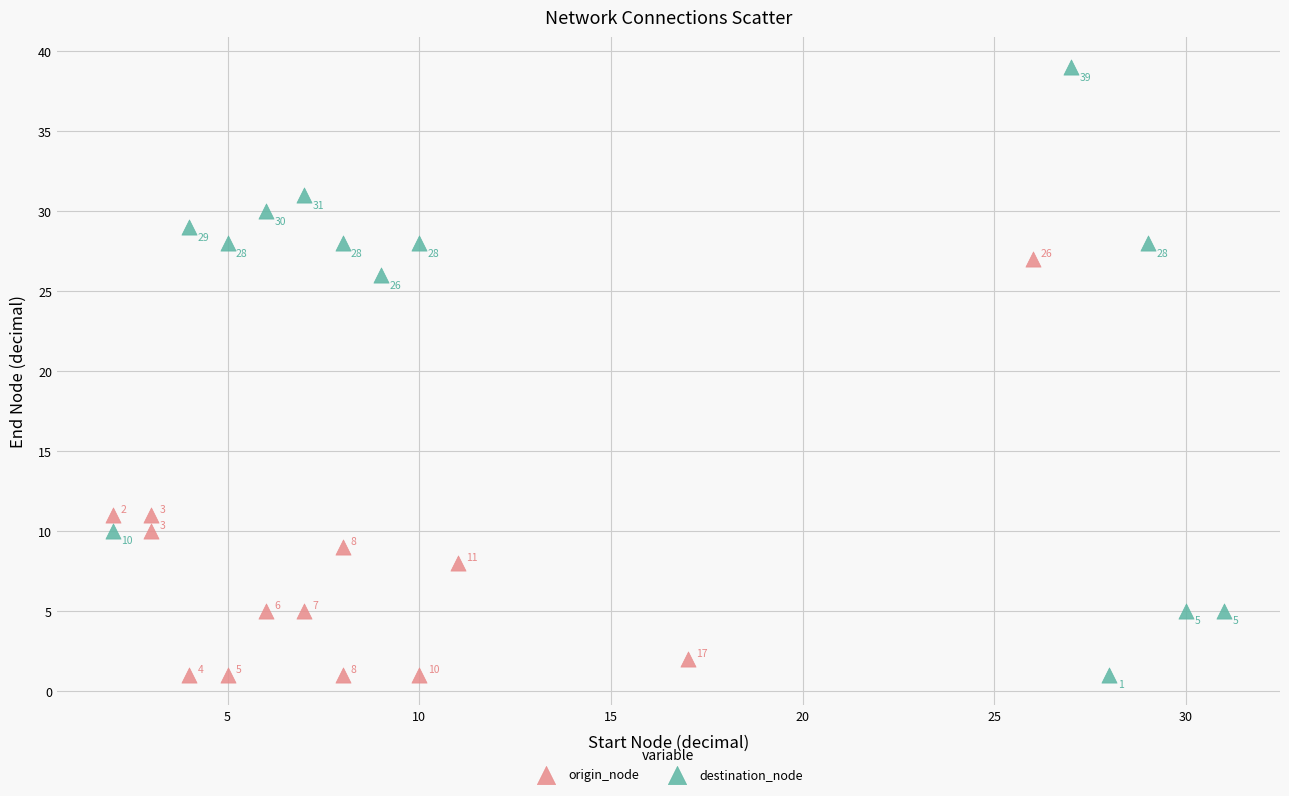

Which series has the widest spread of Y values?

destination_node